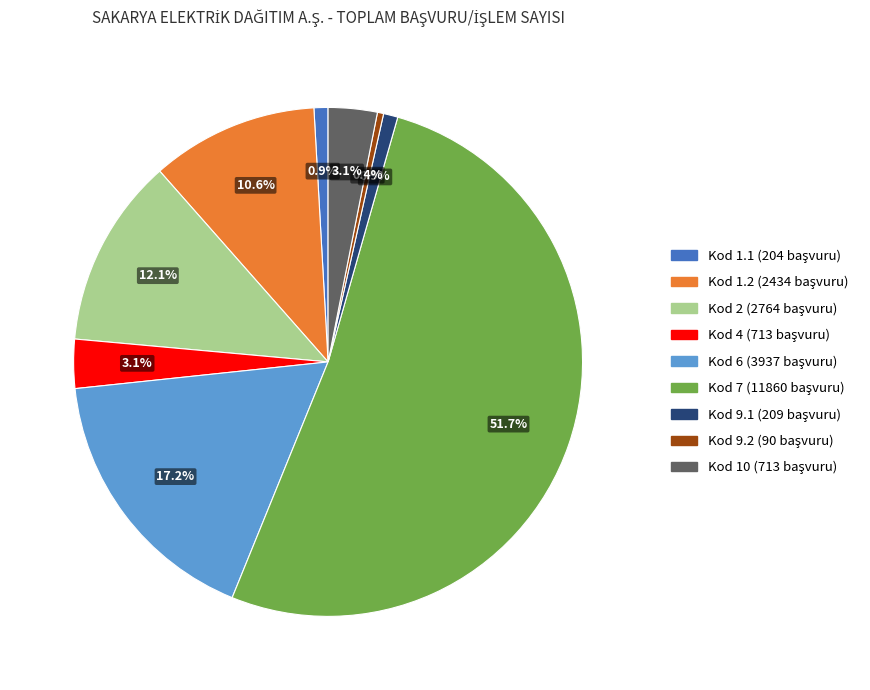

Which category has the smallest portion of the pie?

9.2